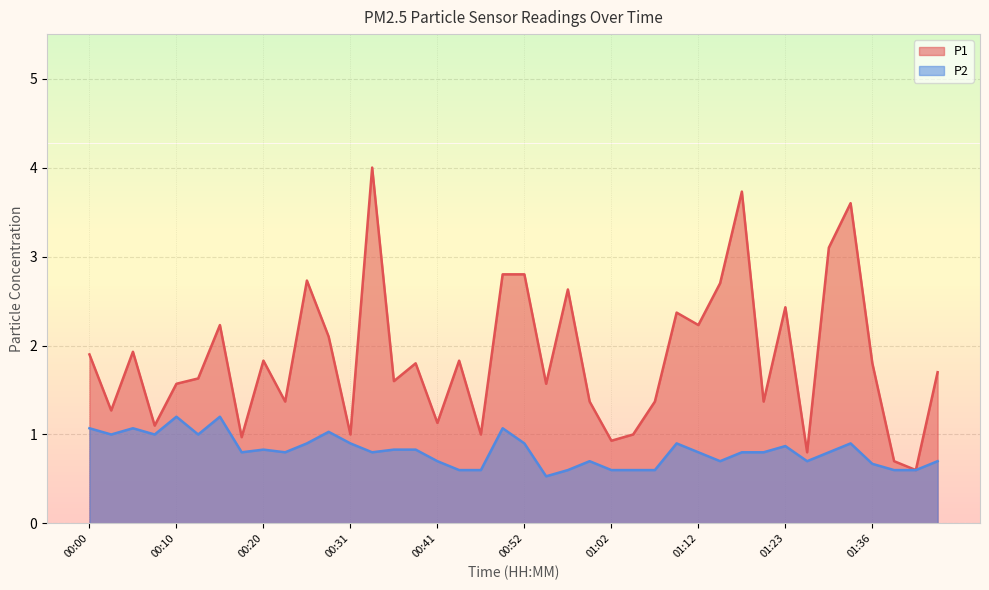

The P2 series shows 0.8 at 00:36. True or false?

True